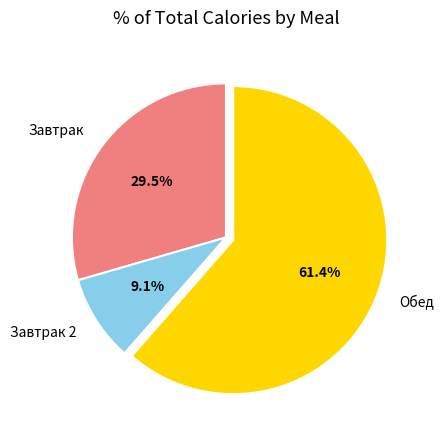

Which category has the biggest portion of the pie?

Обед